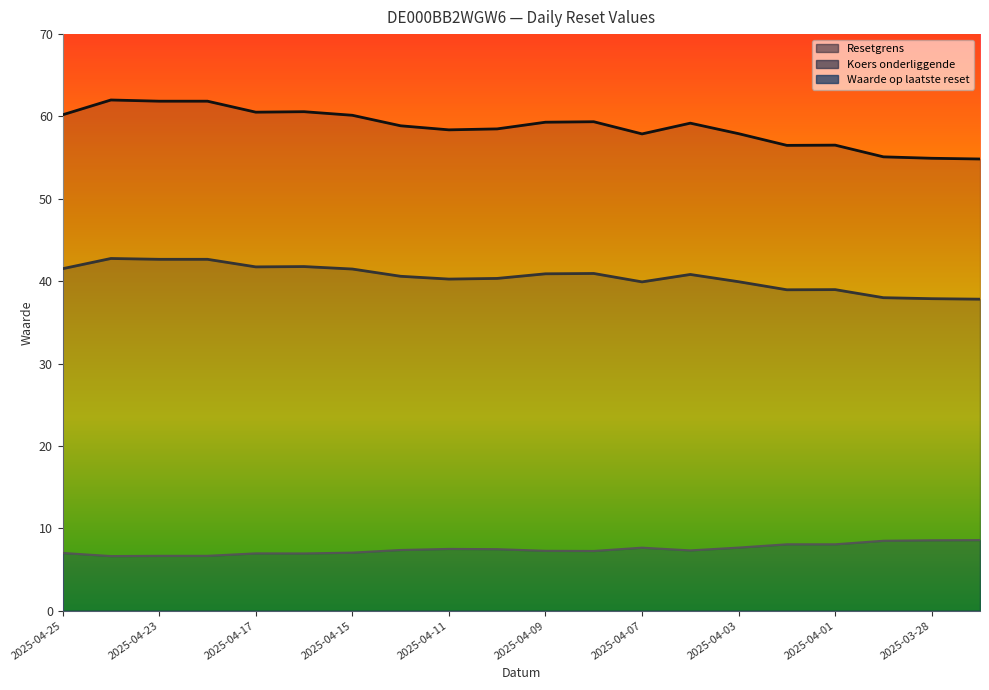

Is the value of Koers onderliggende at 2025-03-28 greater than the value of Resetgrens at 2025-04-14?

No